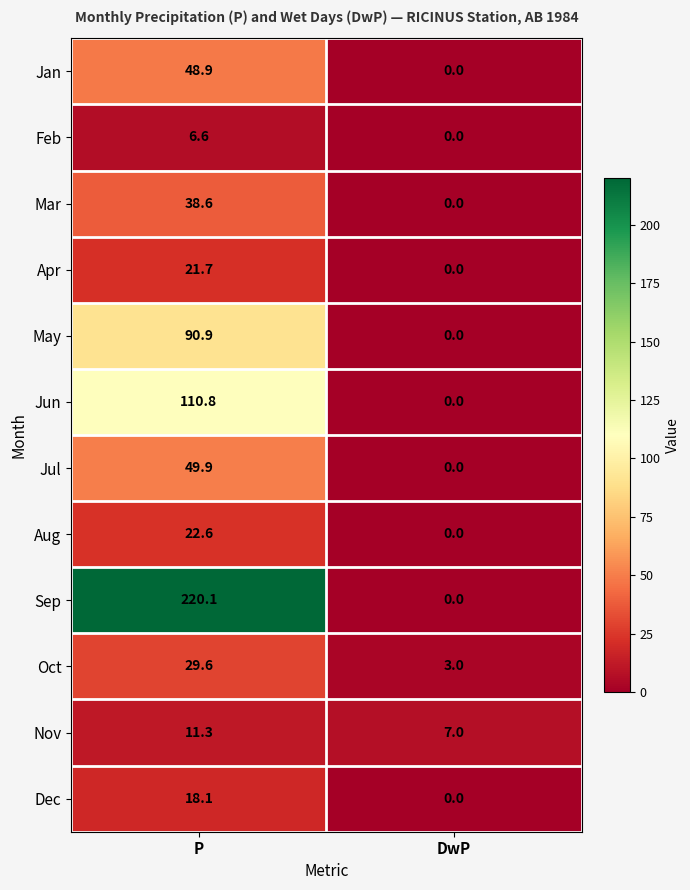

Which series has the largest total across all categories?

Sep